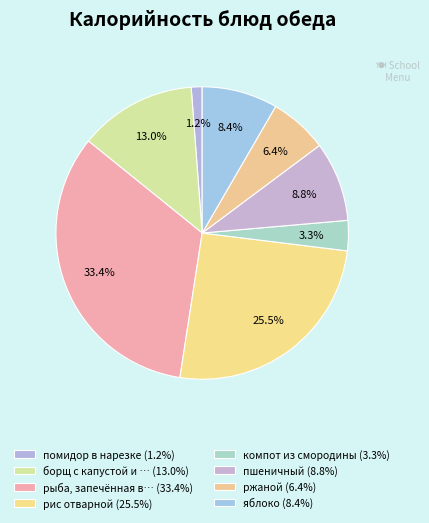

Which category has the smallest portion of the pie?

помидор в нарезке